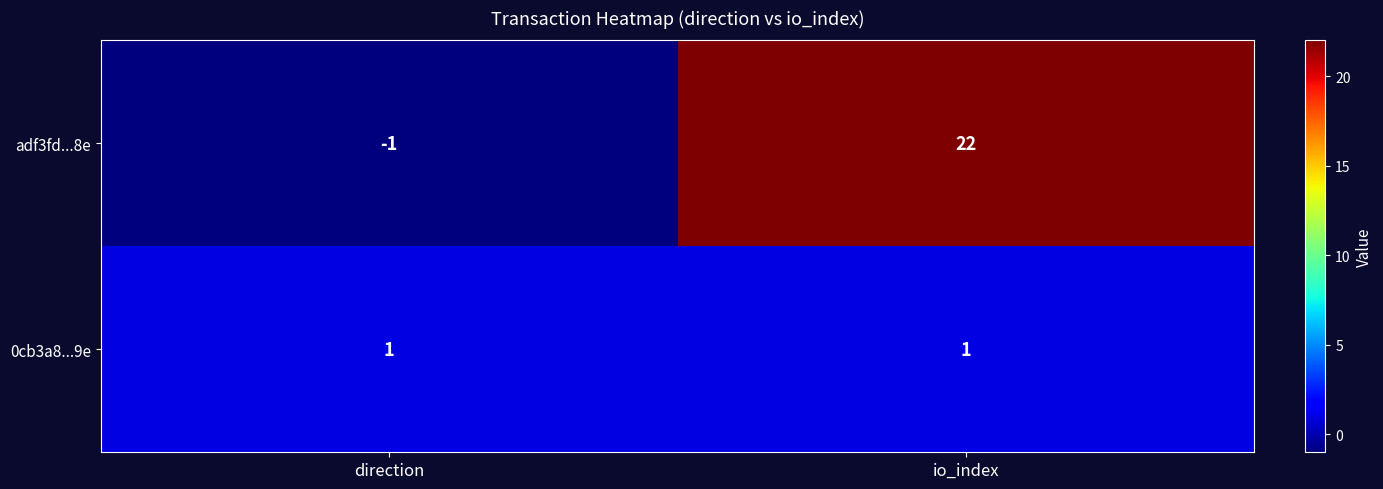

True or false: 0cb3a8...9e has a value of 1 at io_index.

True